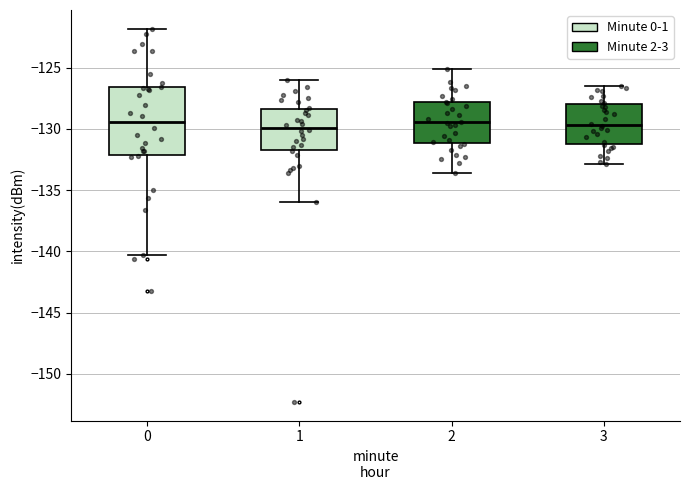

Reading left to right, read every box against the y-axis: the position of its median line, the range the box covers, and the ends of its whiskers. The values are not printed on the chart, so give them approximately, as read against the axis.

0: median -129.5, box -132.0 to -126.5, whiskers -140.5 to -122.0
1: median -130.0, box -131.5 to -128.5, whiskers -136.0 to -126.0
2: median -129.5, box -131.0 to -128.0, whiskers -133.5 to -125.0
3: median -129.5, box -131.0 to -128.0, whiskers -133.0 to -126.5